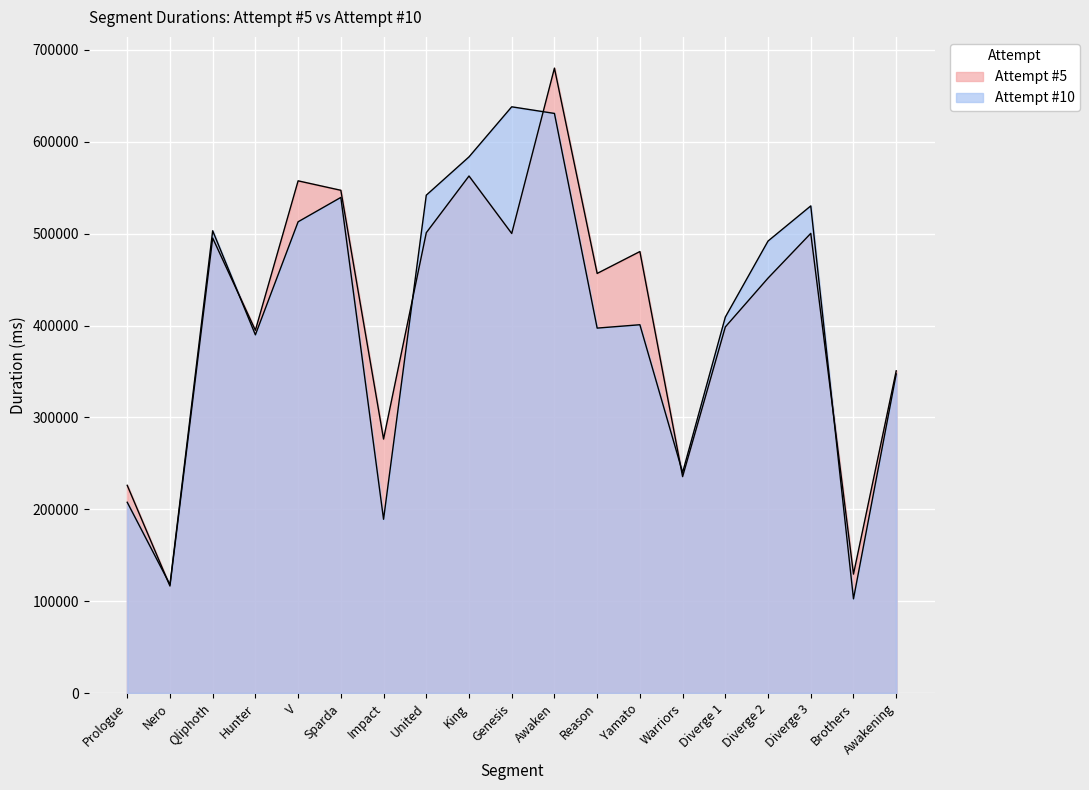

How many interior local valleys does the Attempt #10 series have?

6